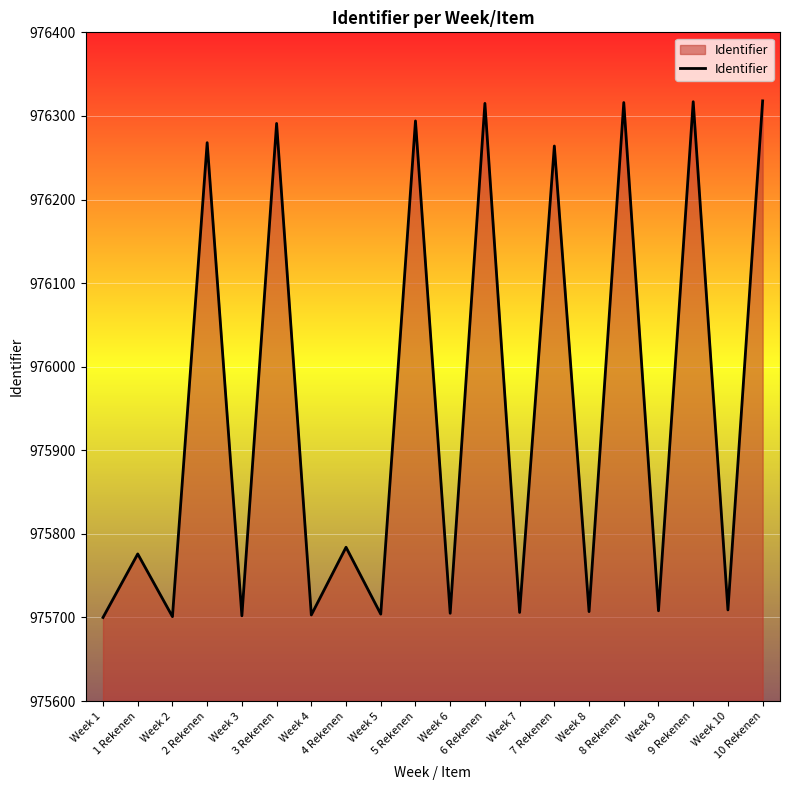

How many lines are shown in the chart?

1